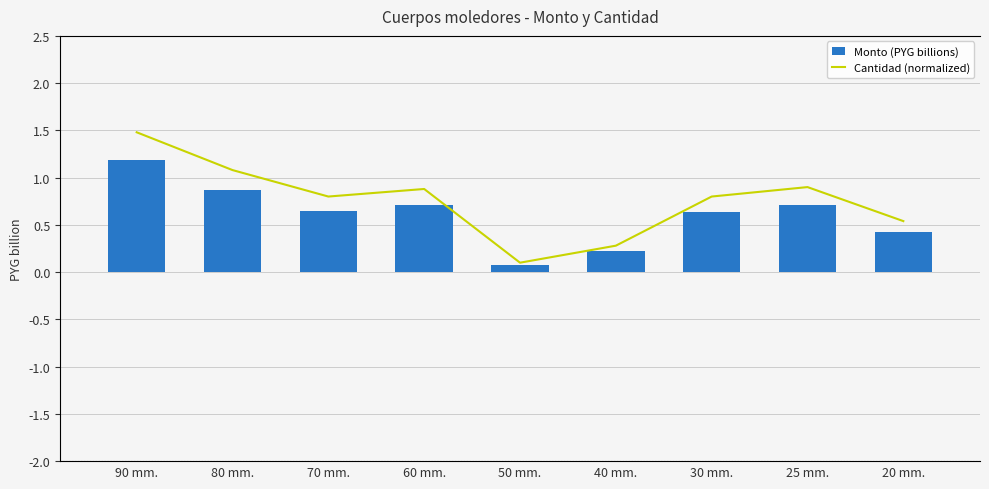

At which label is Monto (PYG billions) closest to 0?

50 mm.